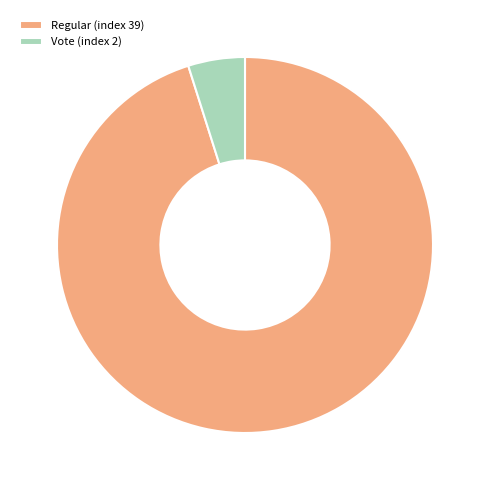

Approximately how many times larger is the value at Vote (index 2) compared to Regular (index 39)?

0.1